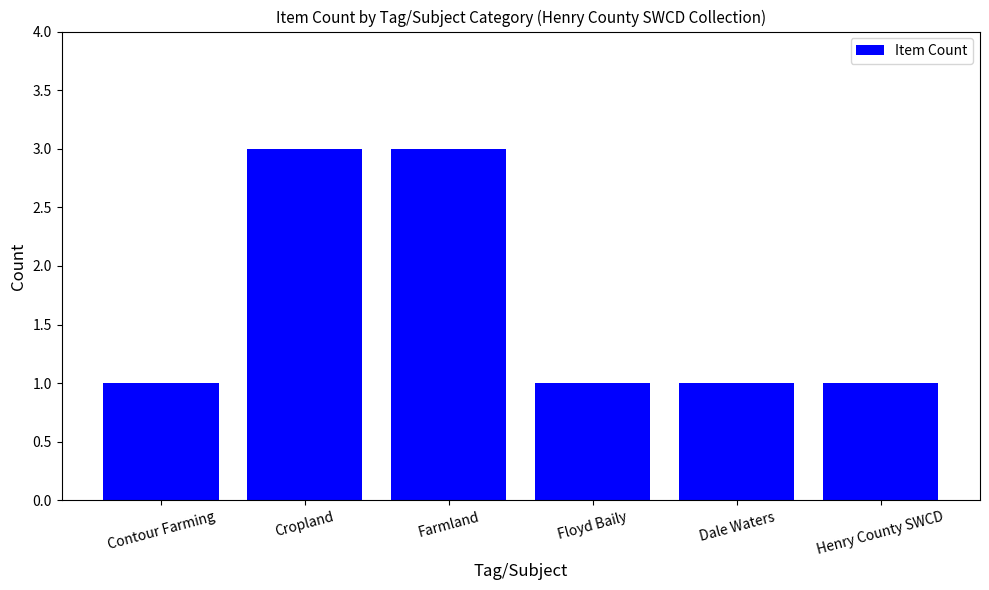

What is the label of the 2nd bar from the left?

Cropland